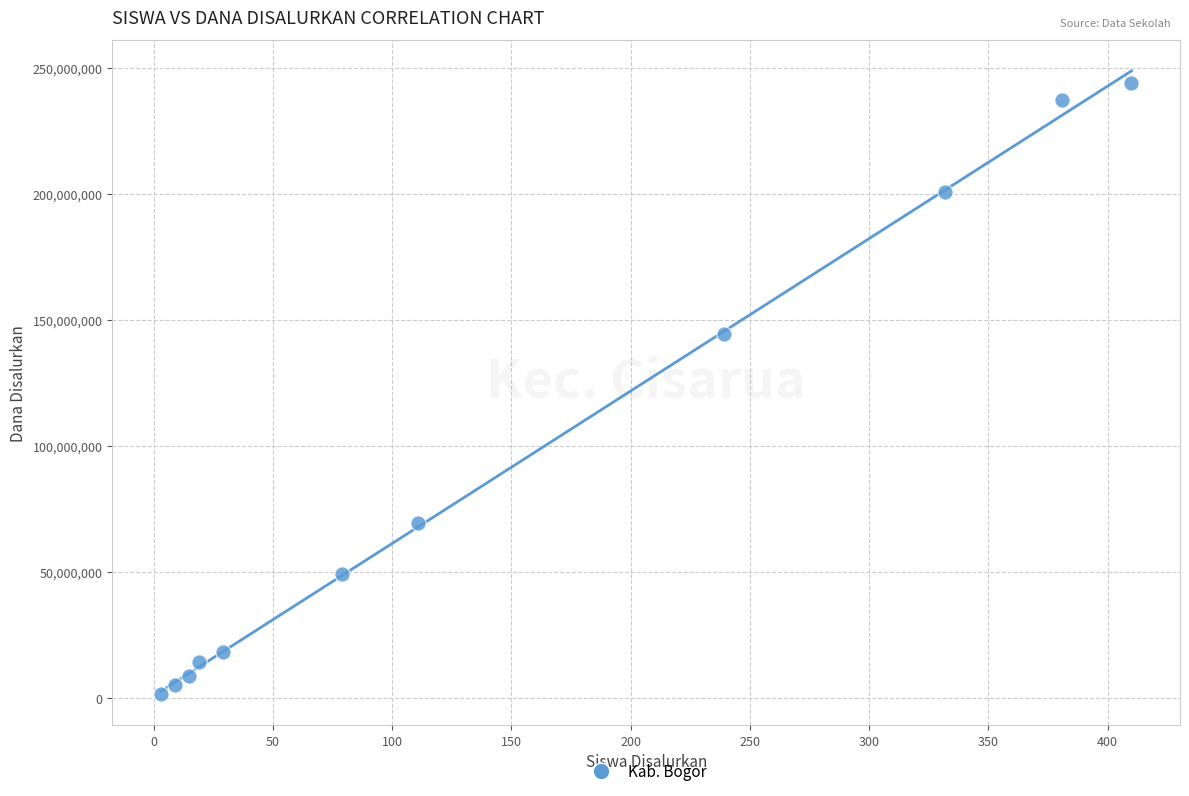

What Y value in the scatter plot is closest to 122812500?

144375000